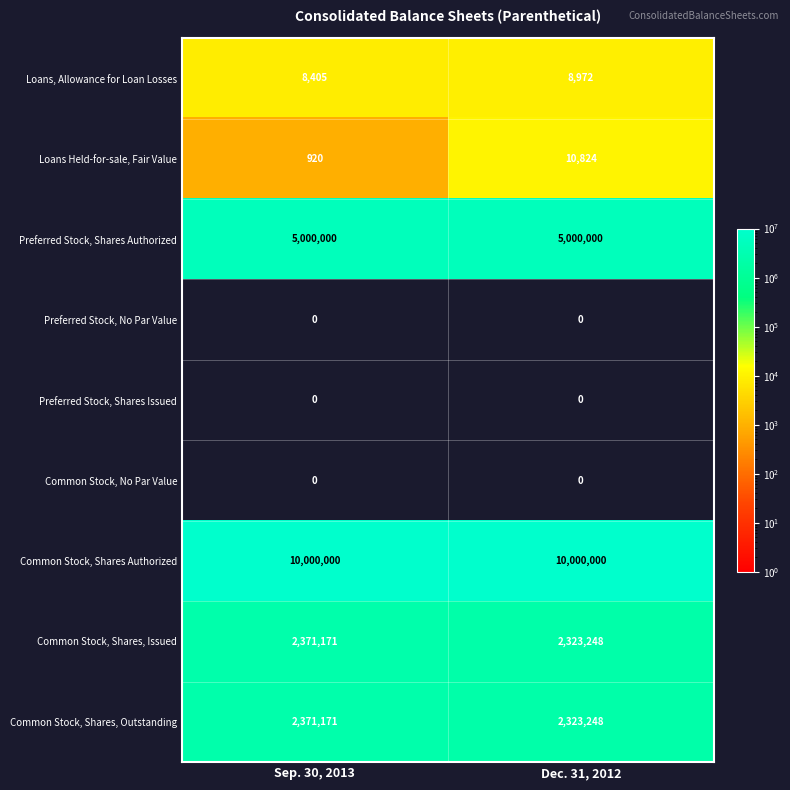

List the labels in order of Common Stock, Shares, Issued value, largest first.

Sep. 30, 2013, Dec. 31, 2012